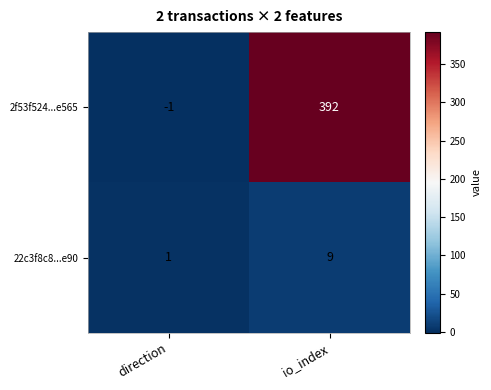

How many values in 2f53f524...e565 are above zero?

1